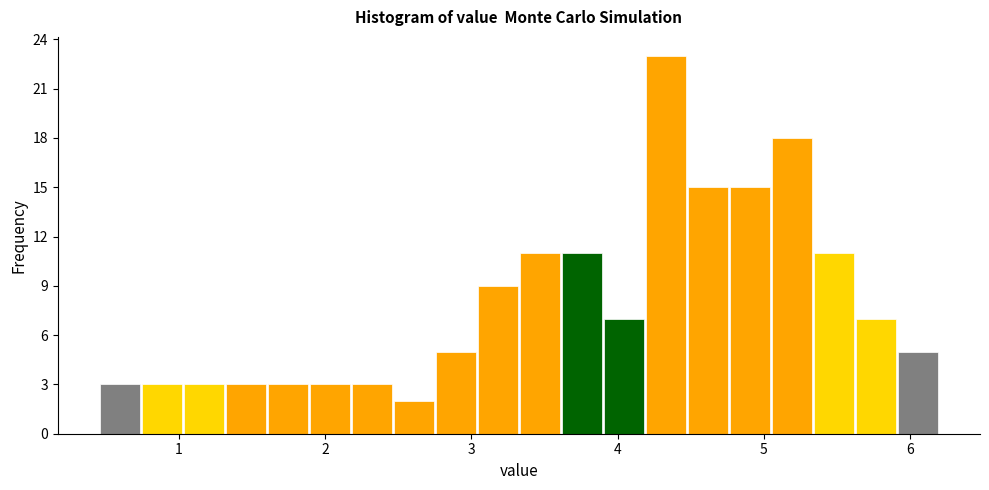

Around what value on the x-axis is the tallest bar? Give the approximate position of its centre, as read against the axis.

4.3